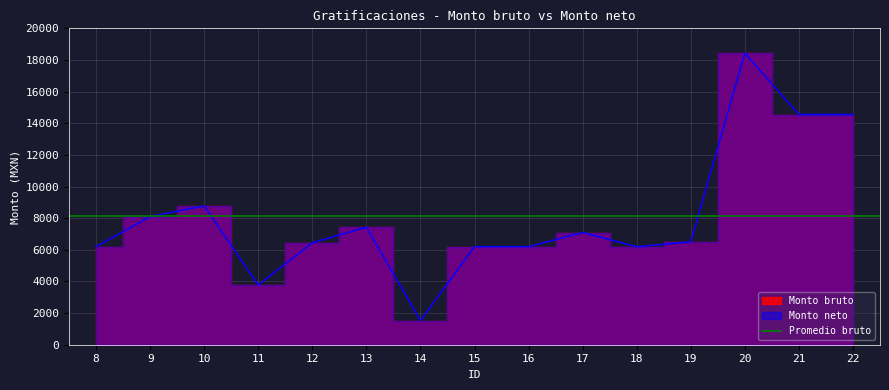

How many values in the Monto neto series are below 6505?

7